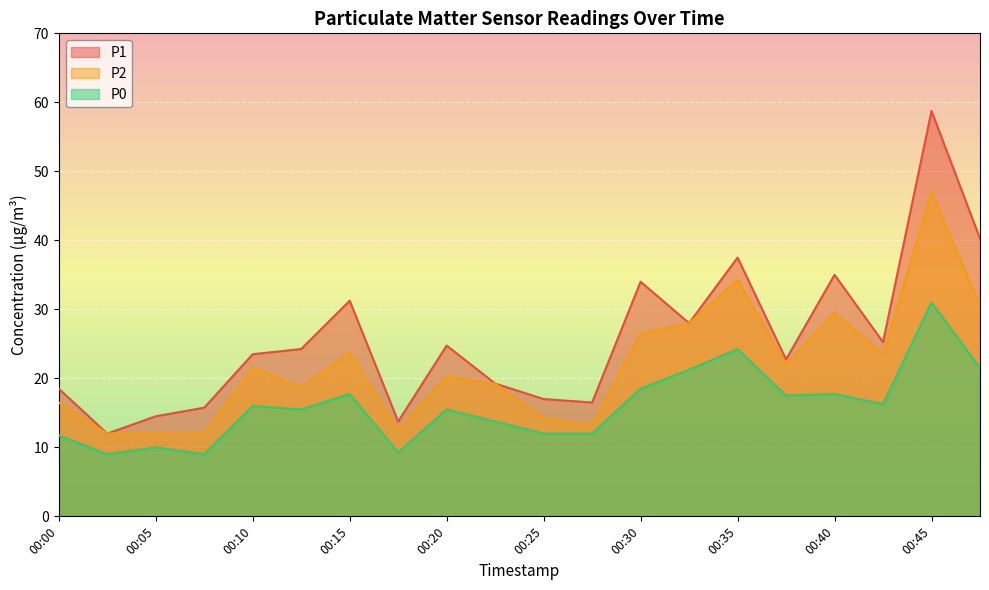

At which label does P0 first exceed 16?

00:15